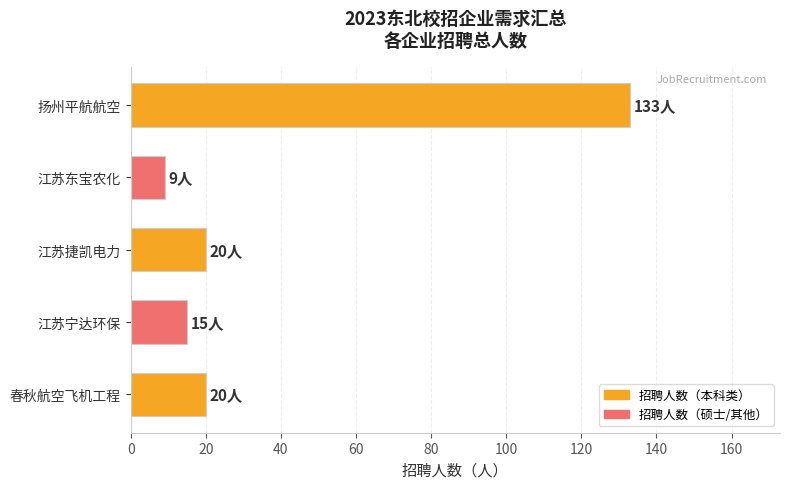

True or false: the data shows 20 at 江苏捷凯电力.

True